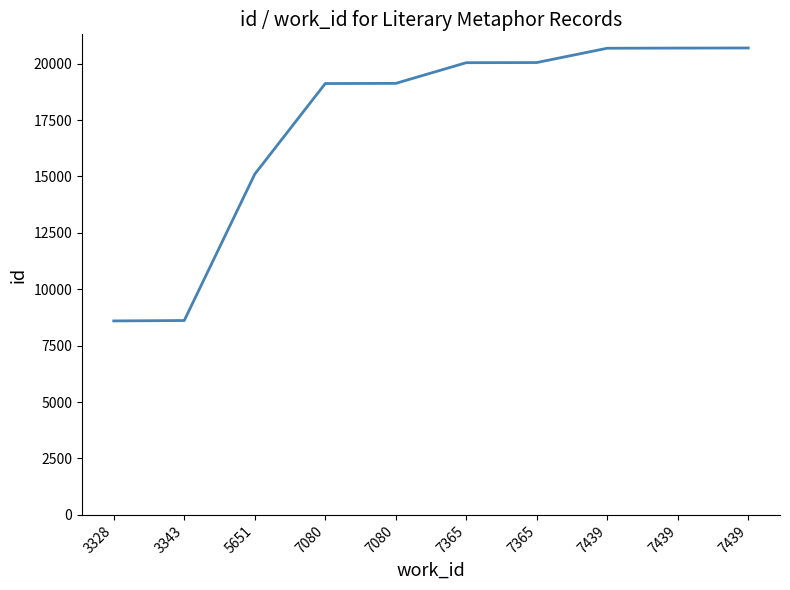

List the labels in order of value, largest first.

7439, 7439, 7439, 7365, 7365, 7080, 7080, 5651, 3343, 3328